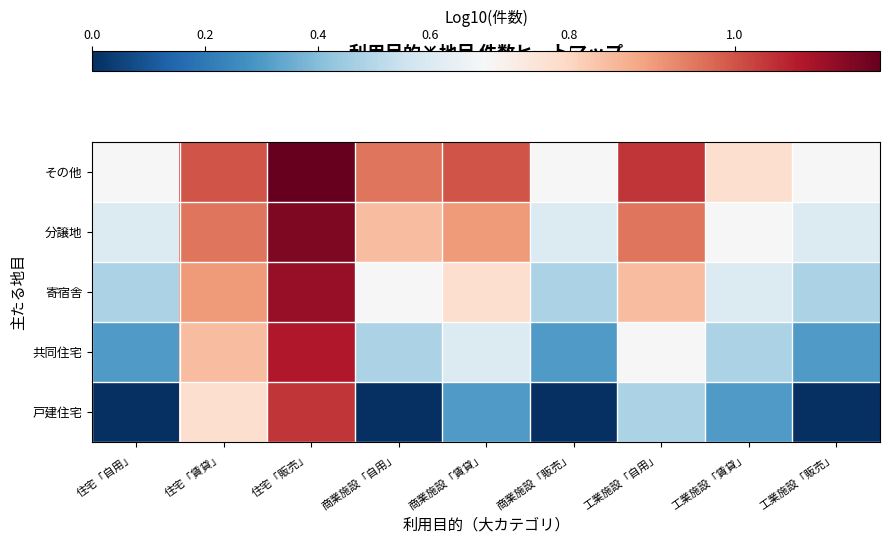

How many data points does each series have?

9